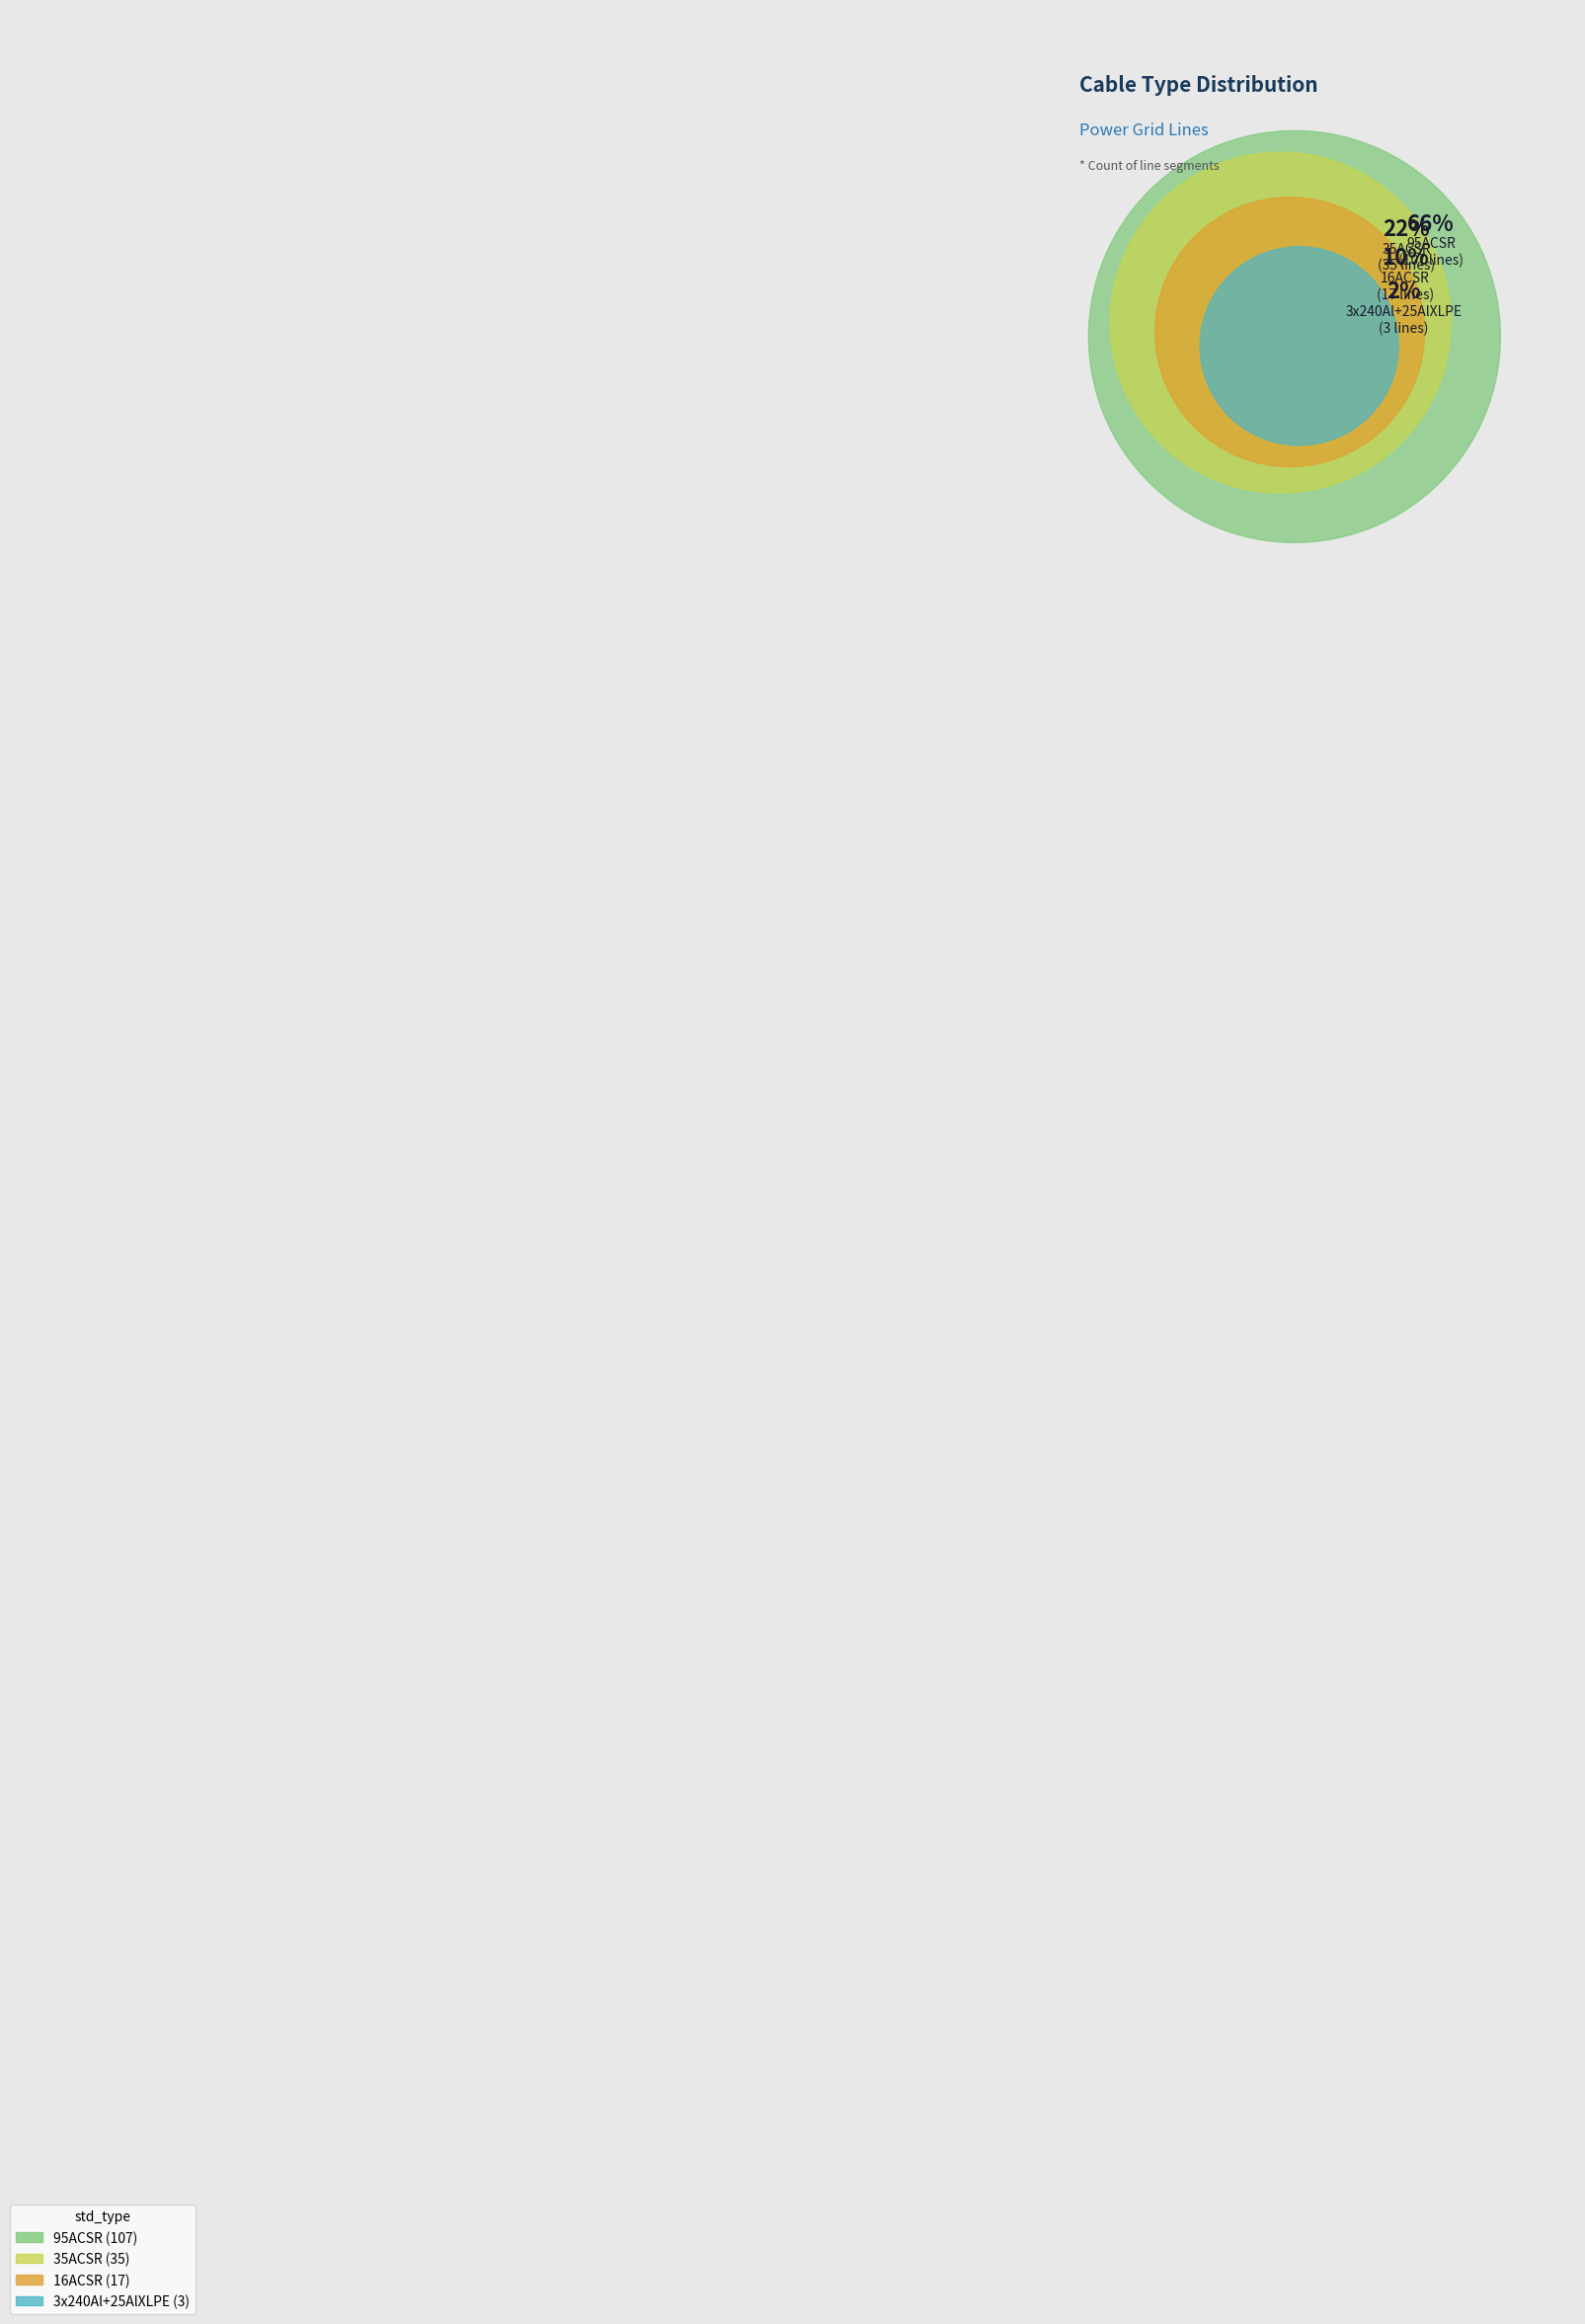

Is it true that 95ACSR is 78% of the pie?

False